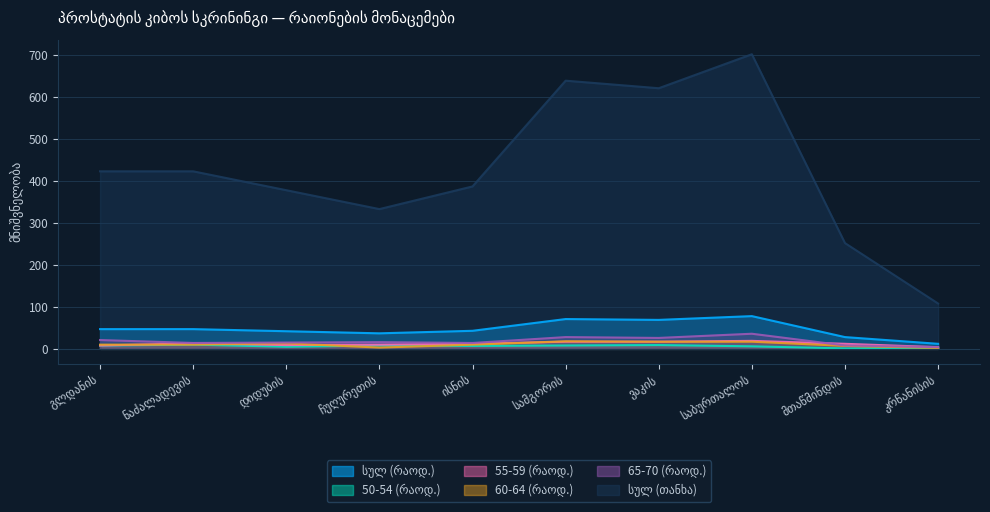

Is the value of 50-54 (რაოდ.) at დიდუბის greater than the value of სულ (თანხა) at ნაძალადევის?

No